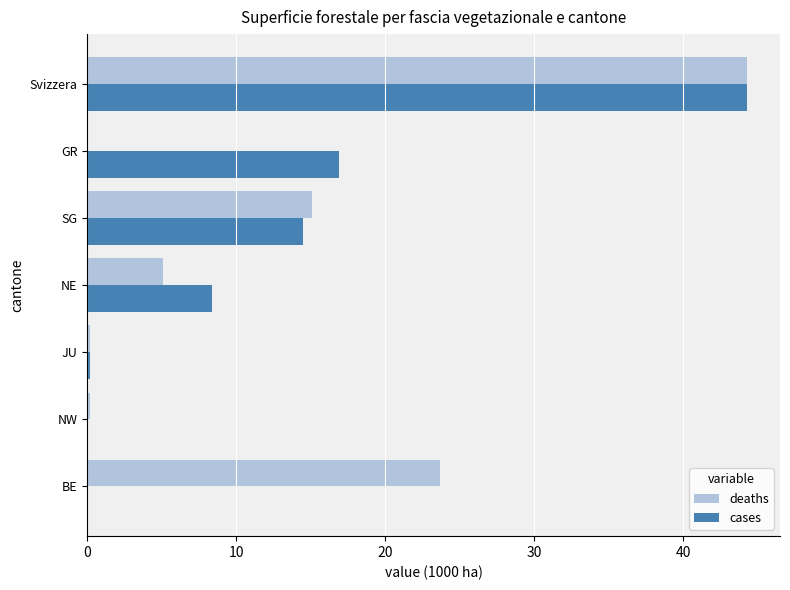

How many data points in deaths are above 5?

4